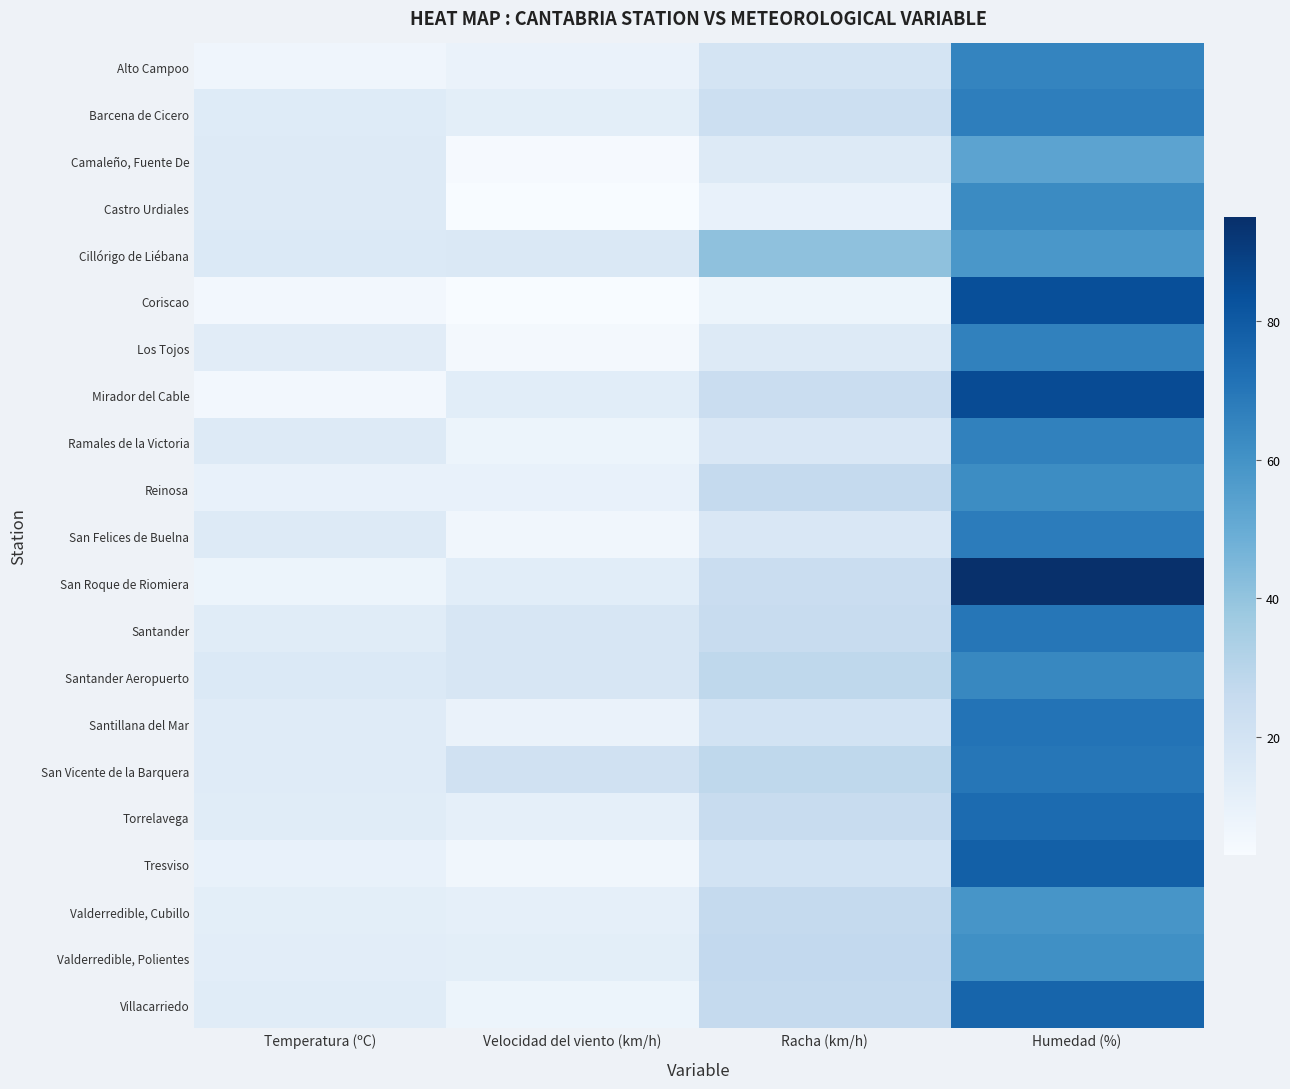

At how many categories does at least one series exceed 91?

1